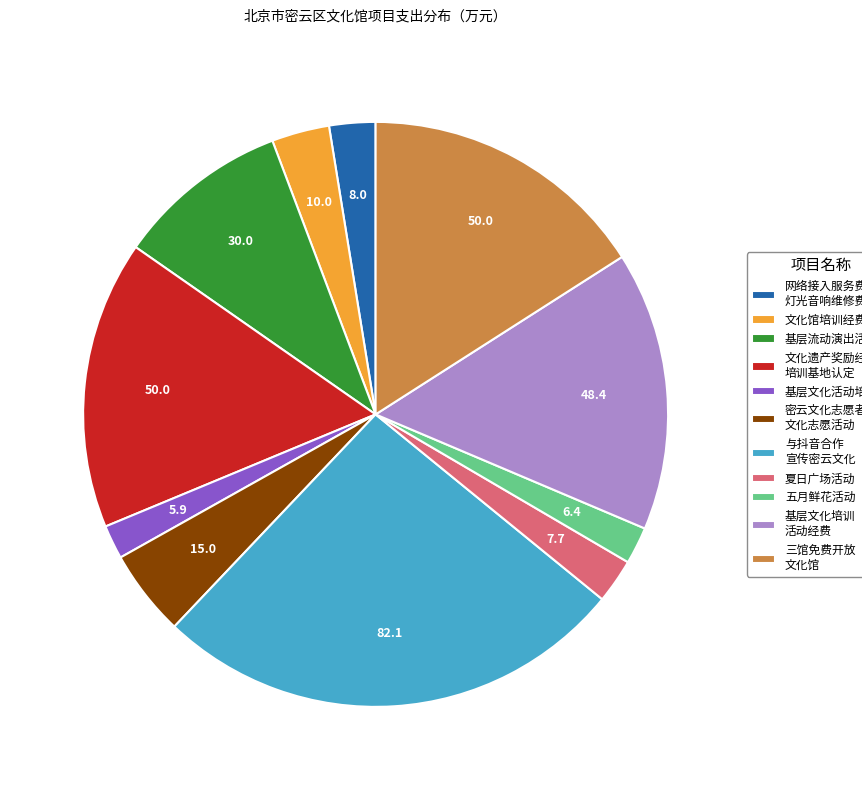

Which has a higher value, 基层流动演出活动 or 三馆免费开放 文化馆?

三馆免费开放 文化馆